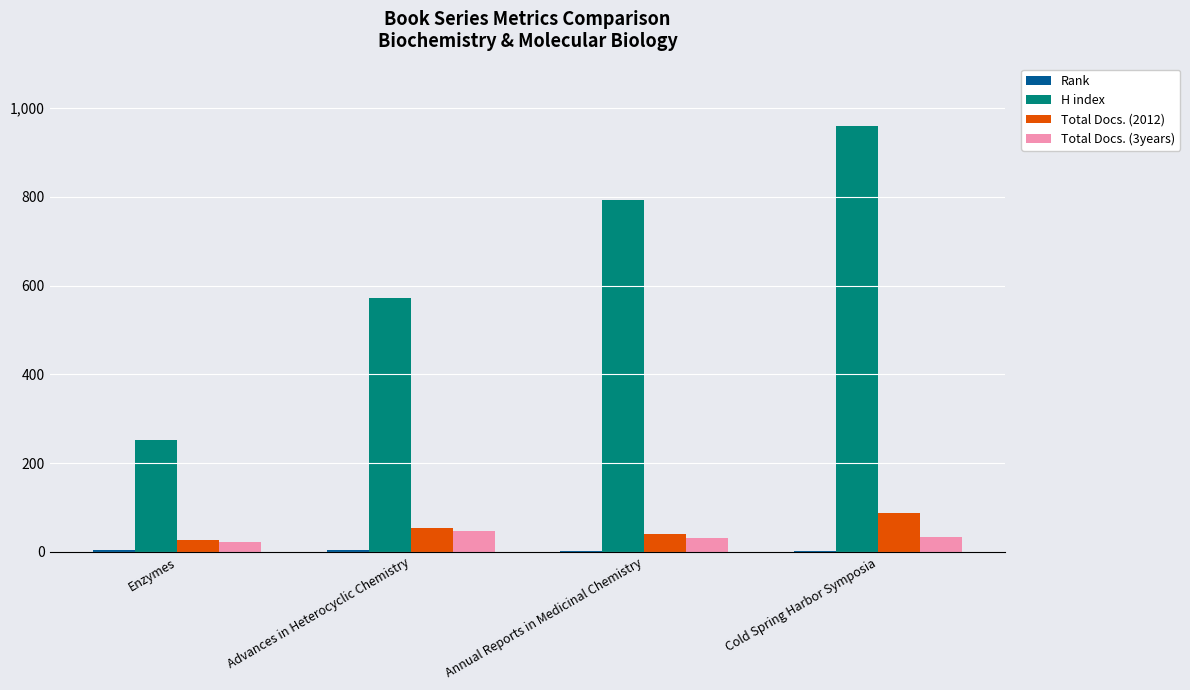

Between Enzymes and Cold Spring Harbor Symposia, which series saw the biggest shift?

H index